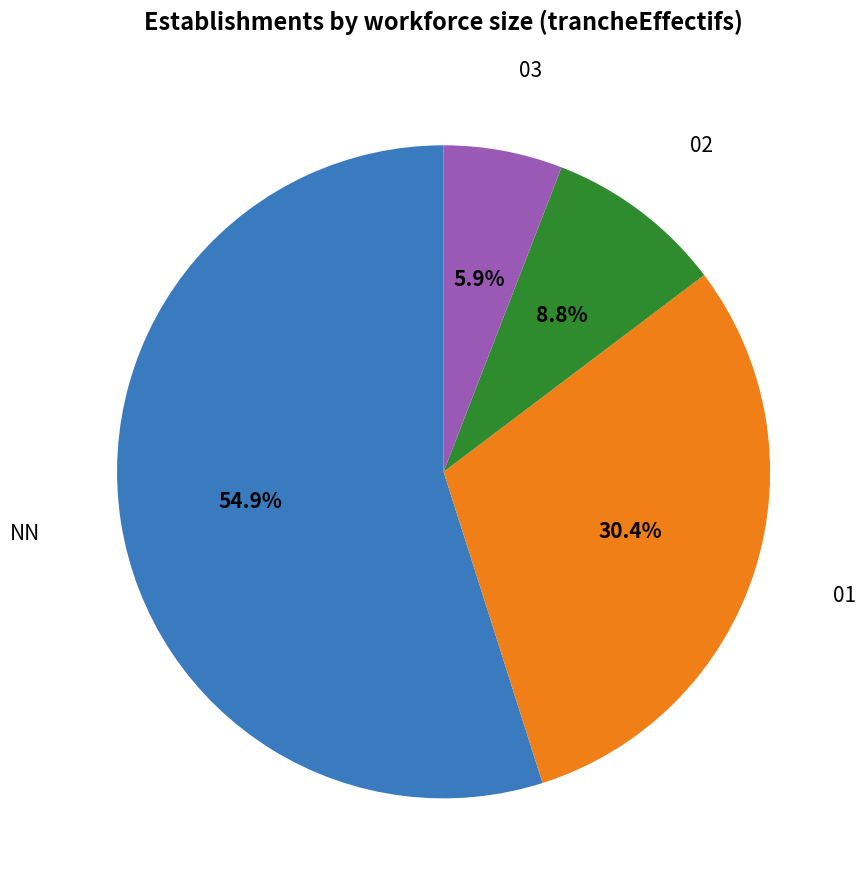

Is there a majority slice in this chart?

Yes